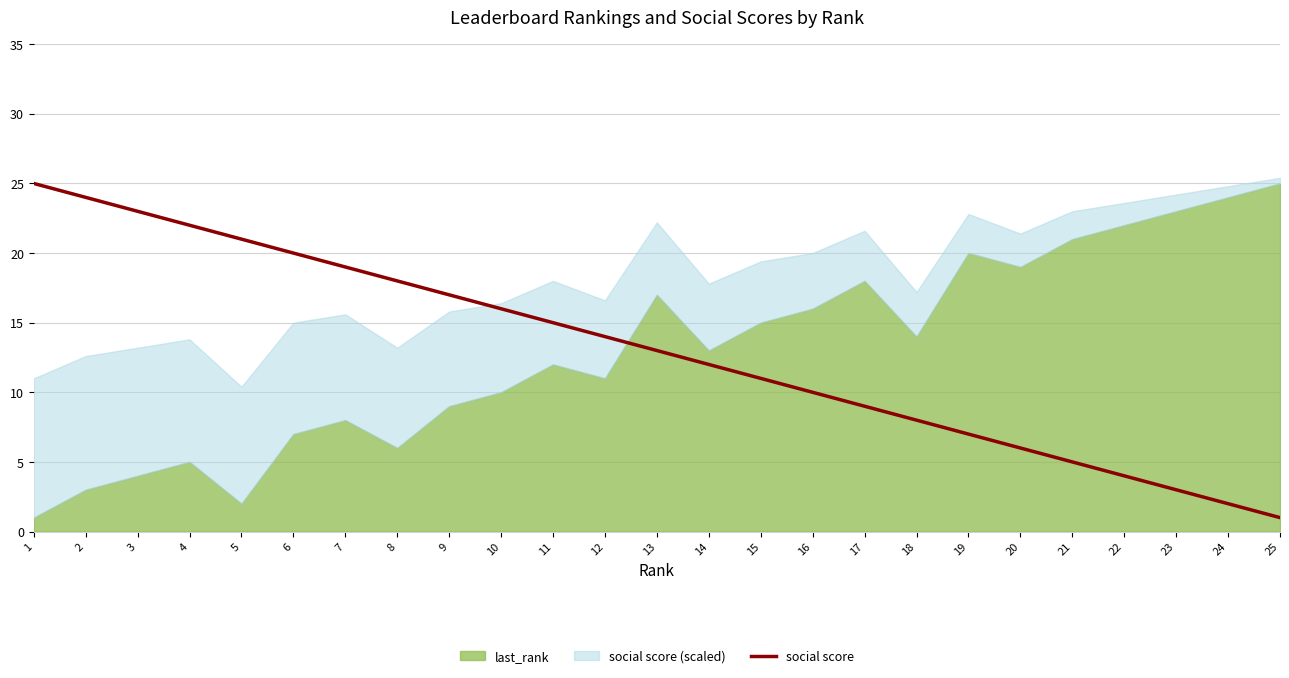

What is the value of the 24th point from the left?

2